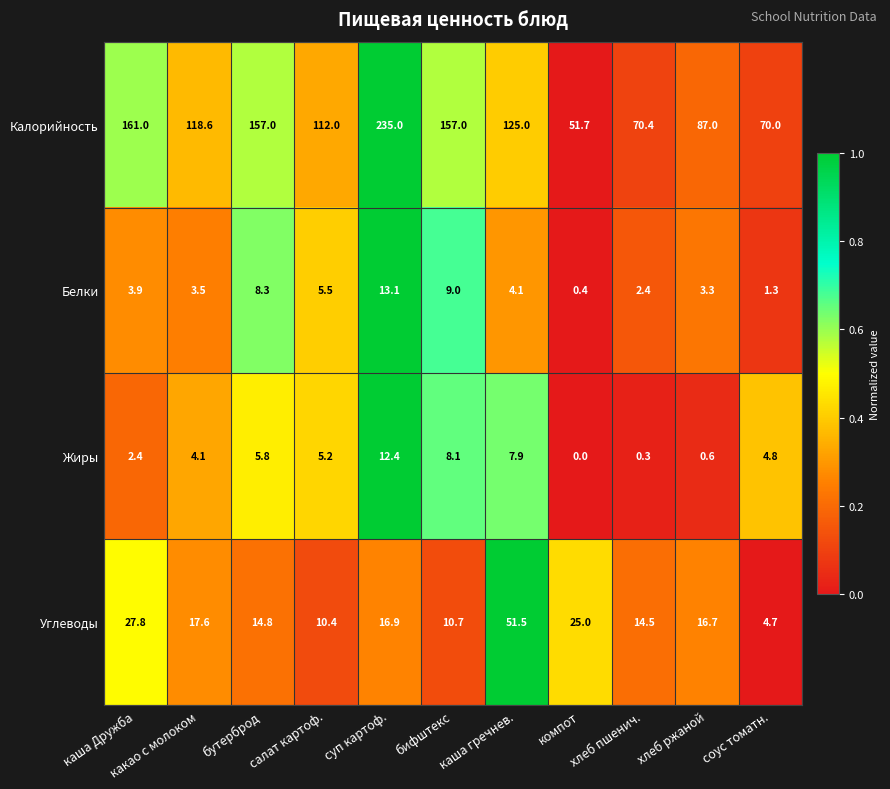

At which category is the sum across all series the highest?

суп картоф.